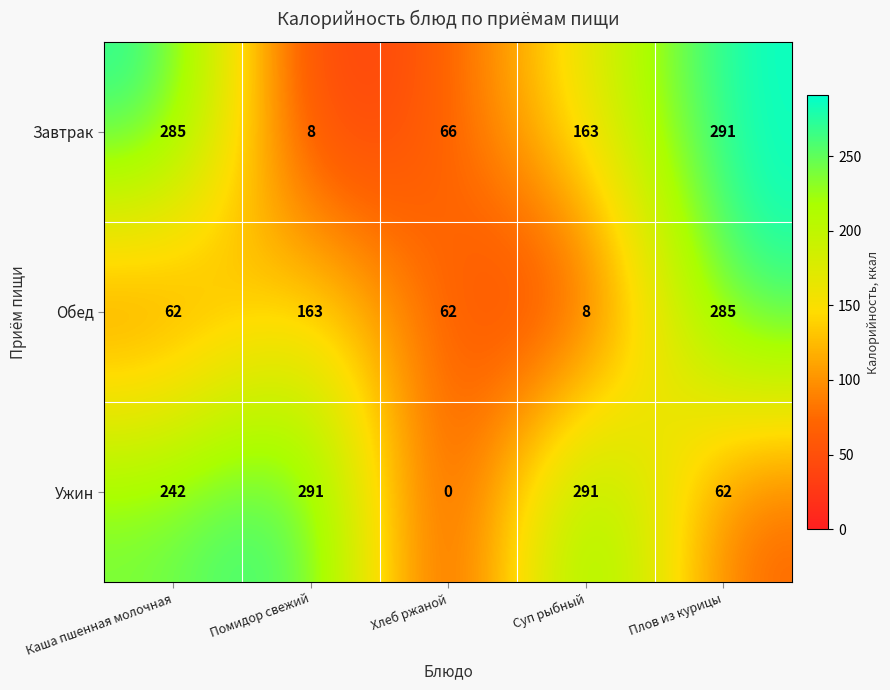

The value of Завтрак at Помидор свежий is 13. True or false?

False